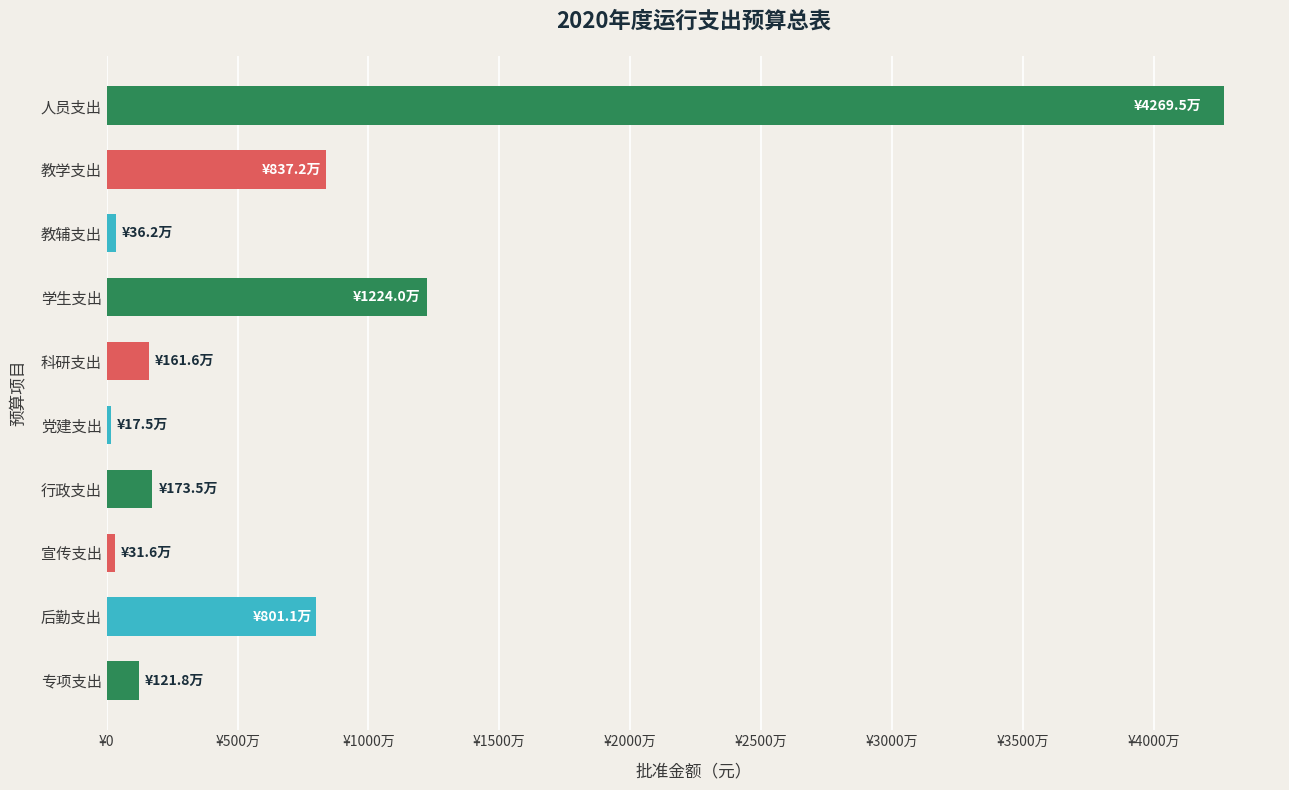

Are the bars horizontal?

Yes